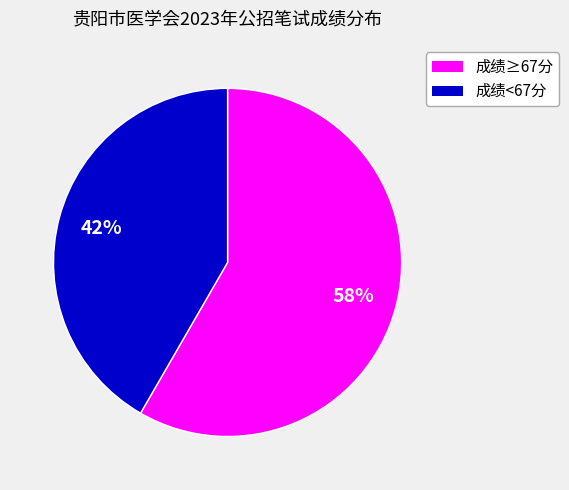

Does any single category account for the majority?

Yes